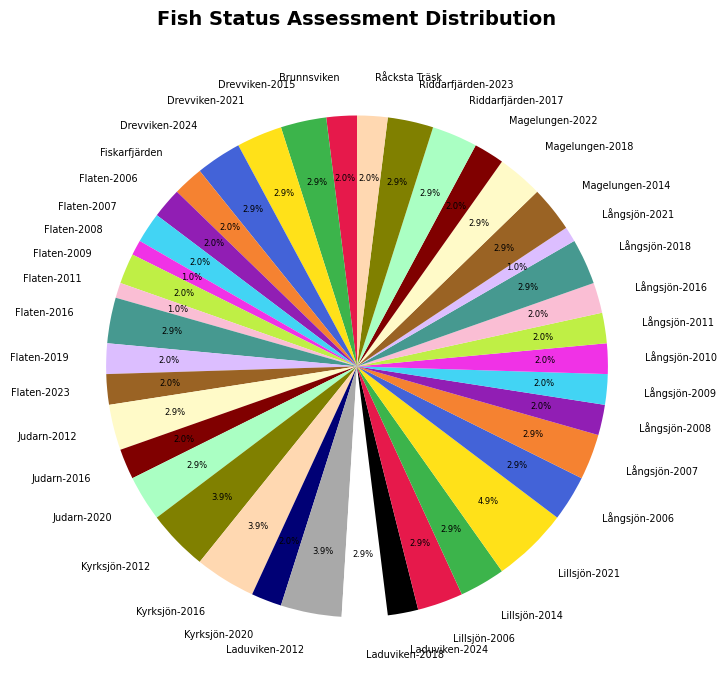

Is the sum of Flaten-2019 and Långsjön-2011 greater than half?

No